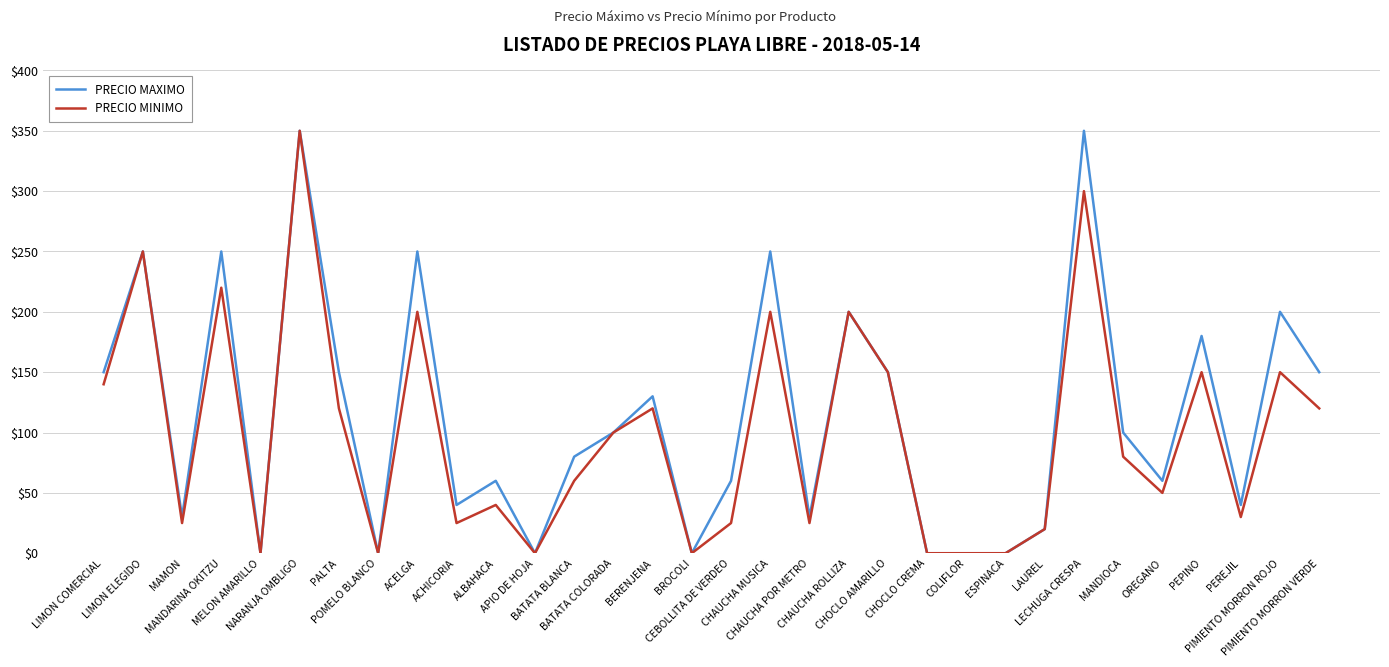

What is the maximum value for PRECIO MAXIMO?

350